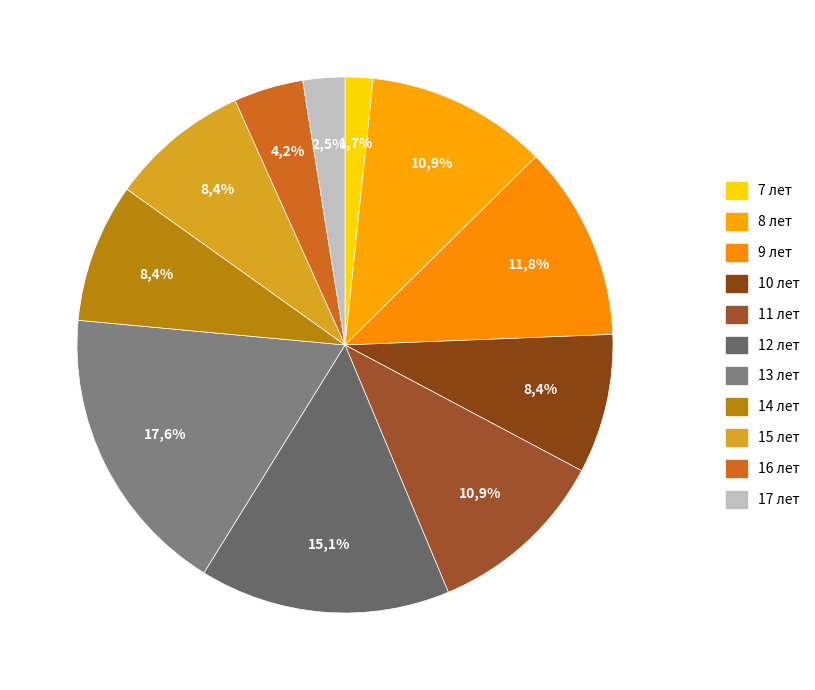

The 16 лет slice represents 4% of the pie. True or false?

True